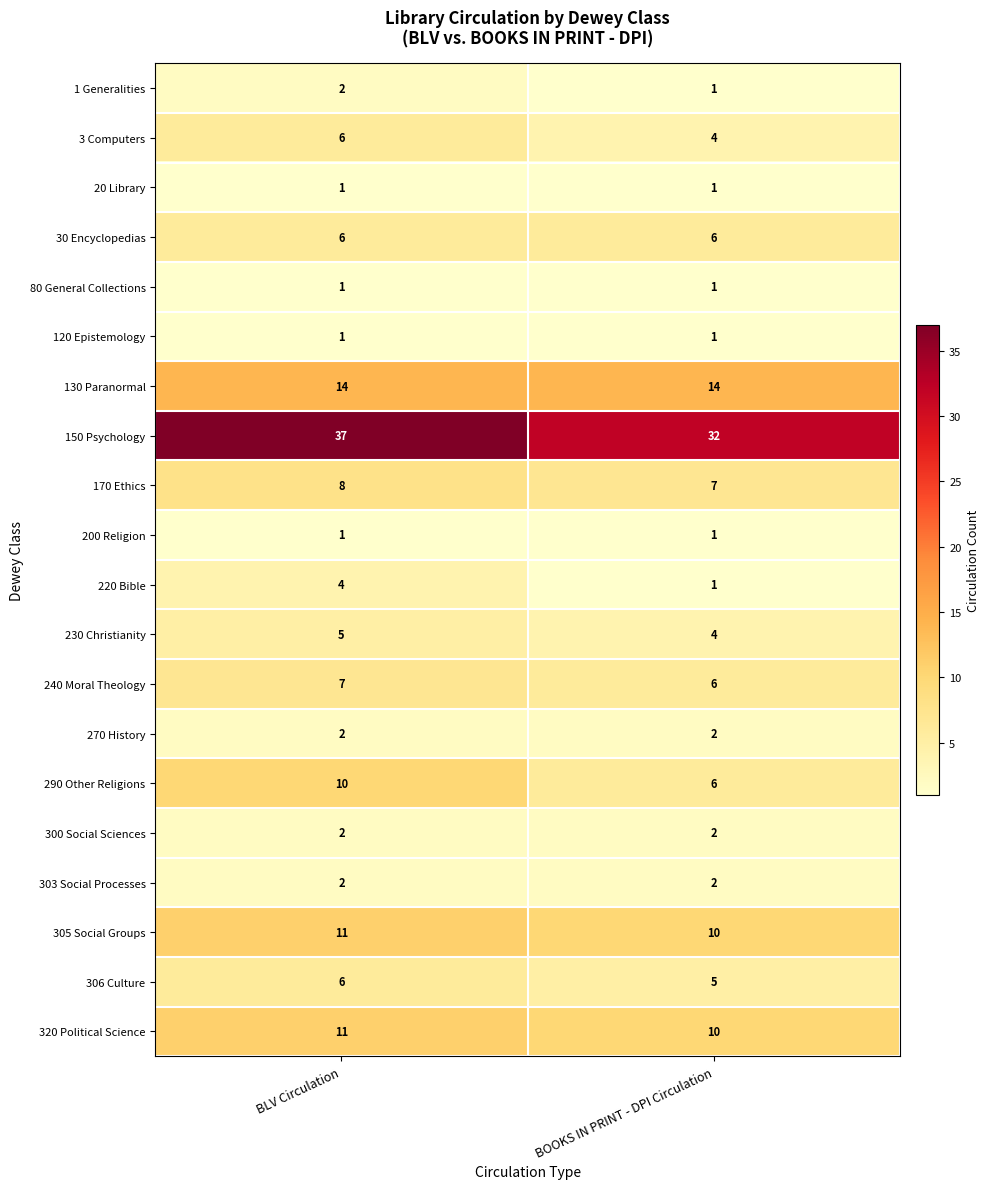

Which series has the widest spread of values?

150 Psychology